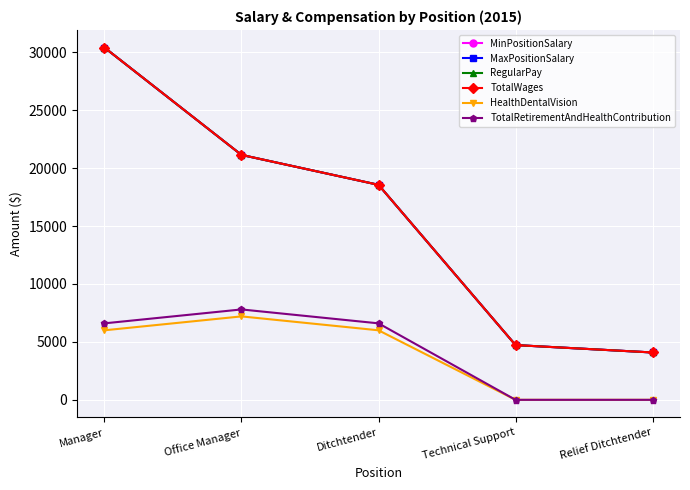

The TotalRetirementAndHealthContribution series shows 3418 at Relief Ditchtender. True or false?

False